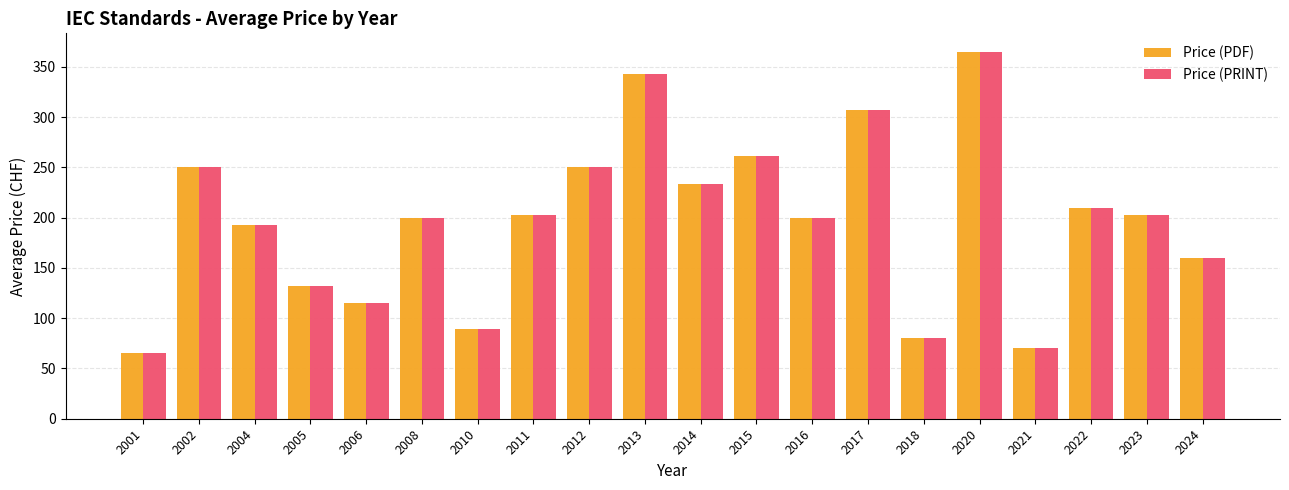

What is the approximate value of Price (PDF) at 2023?

202.5